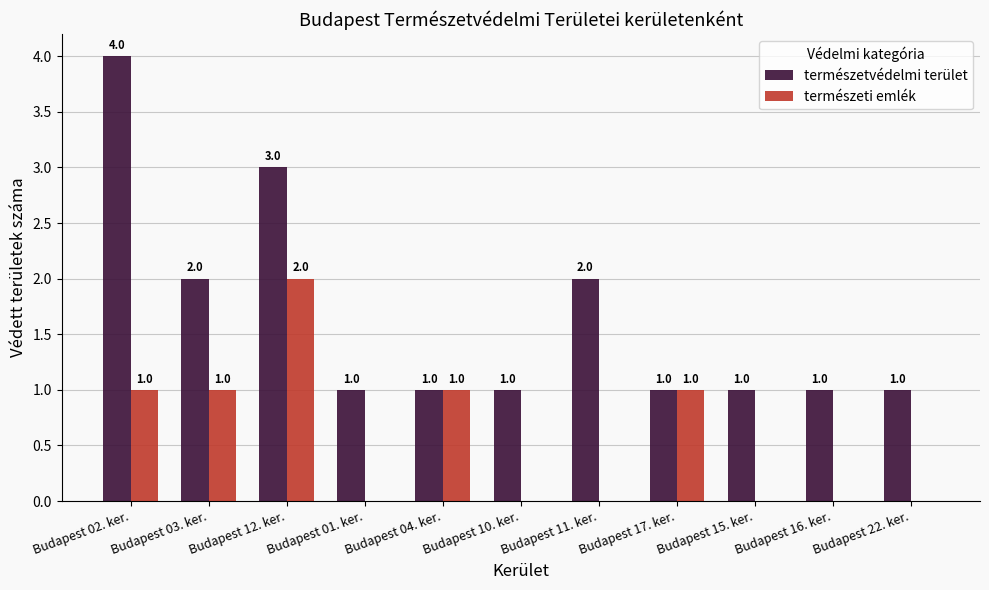

Reading left to right, what are all the values shown in this chart?

természetvédelmi terület: Budapest 02. ker.=4	Budapest 03. ker.=2	Budapest 12. ker.=3	Budapest 01. ker.=1	Budapest 04. ker.=1	Budapest 10. ker.=1	Budapest 11. ker.=2	Budapest 17. ker.=1	Budapest 15. ker.=1	Budapest 16. ker.=1	Budapest 22. ker.=1
természeti emlék: Budapest 02. ker.=1	Budapest 03. ker.=1	Budapest 12. ker.=2	Budapest 01. ker.=0	Budapest 04. ker.=1	Budapest 10. ker.=0	Budapest 11. ker.=0	Budapest 17. ker.=1	Budapest 15. ker.=0	Budapest 16. ker.=0	Budapest 22. ker.=0